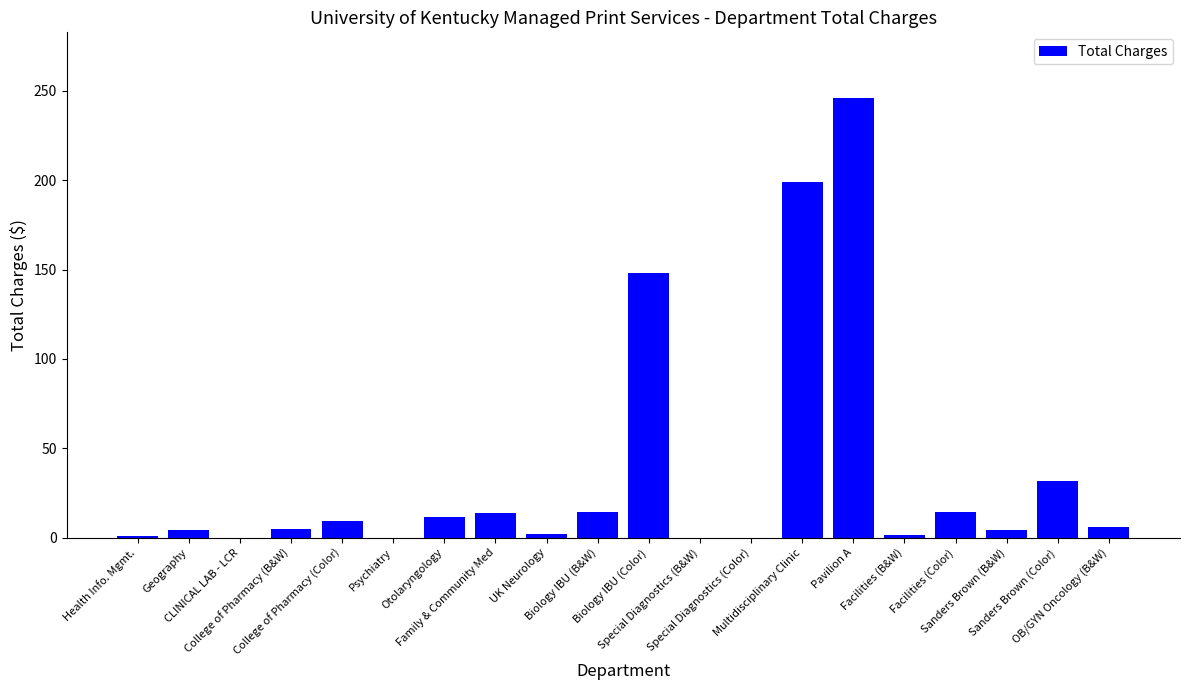

What is the maximum value shown in the chart?

245.8